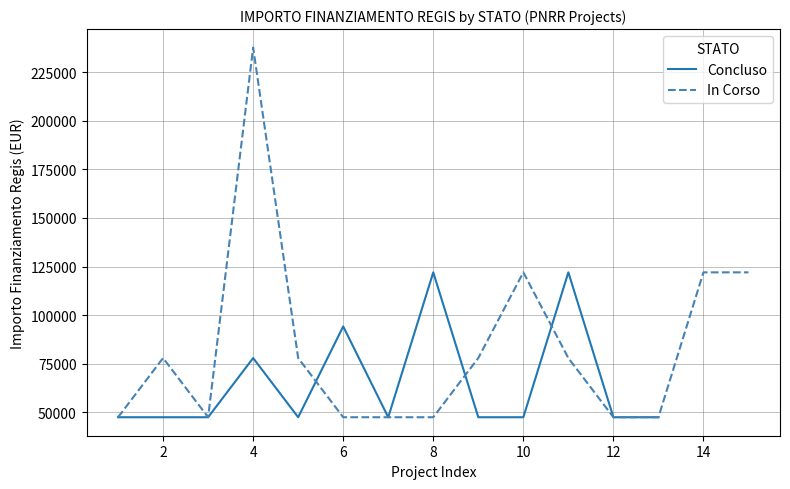

At how many categories does at least one series exceed 139126?

1